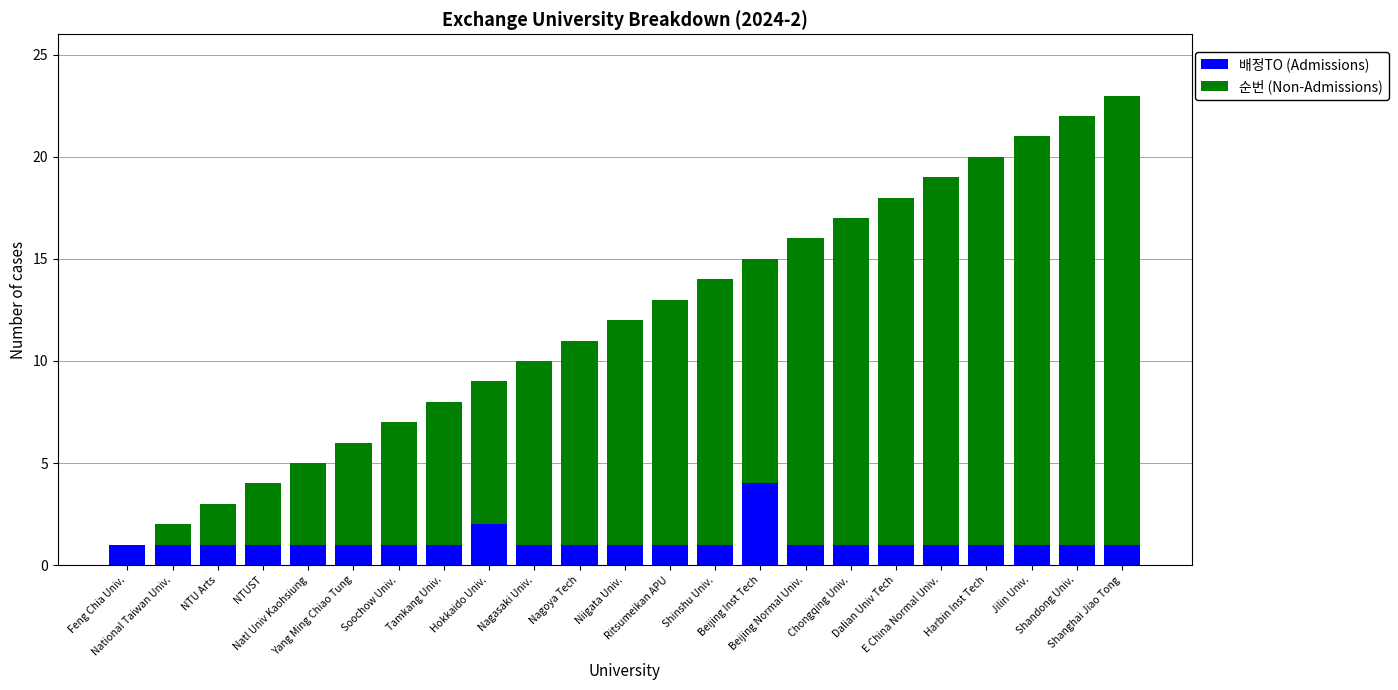

Rank the series by their average value, from highest to lowest.

순번 (Non-Admissions), 배정TO (Admissions)